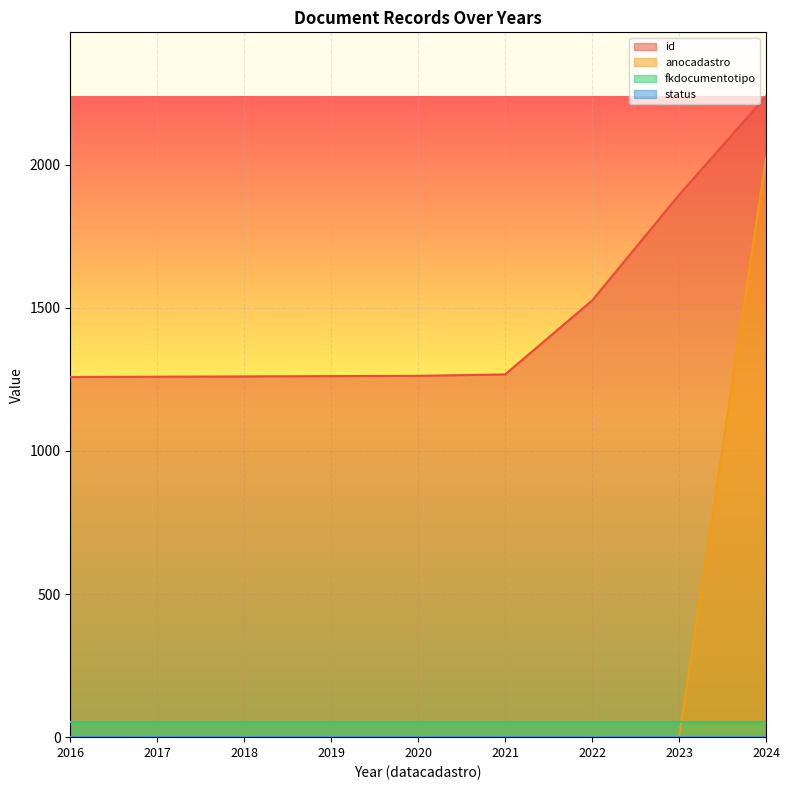

What is the average value of the id series?

1469